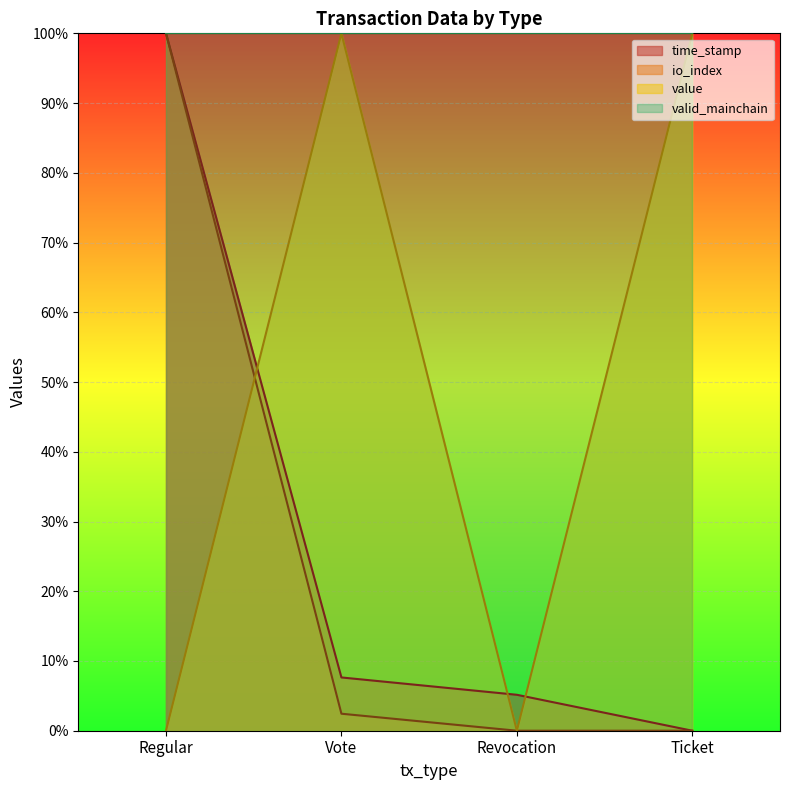

True or false: value has a value of 59.6 at Vote.

False